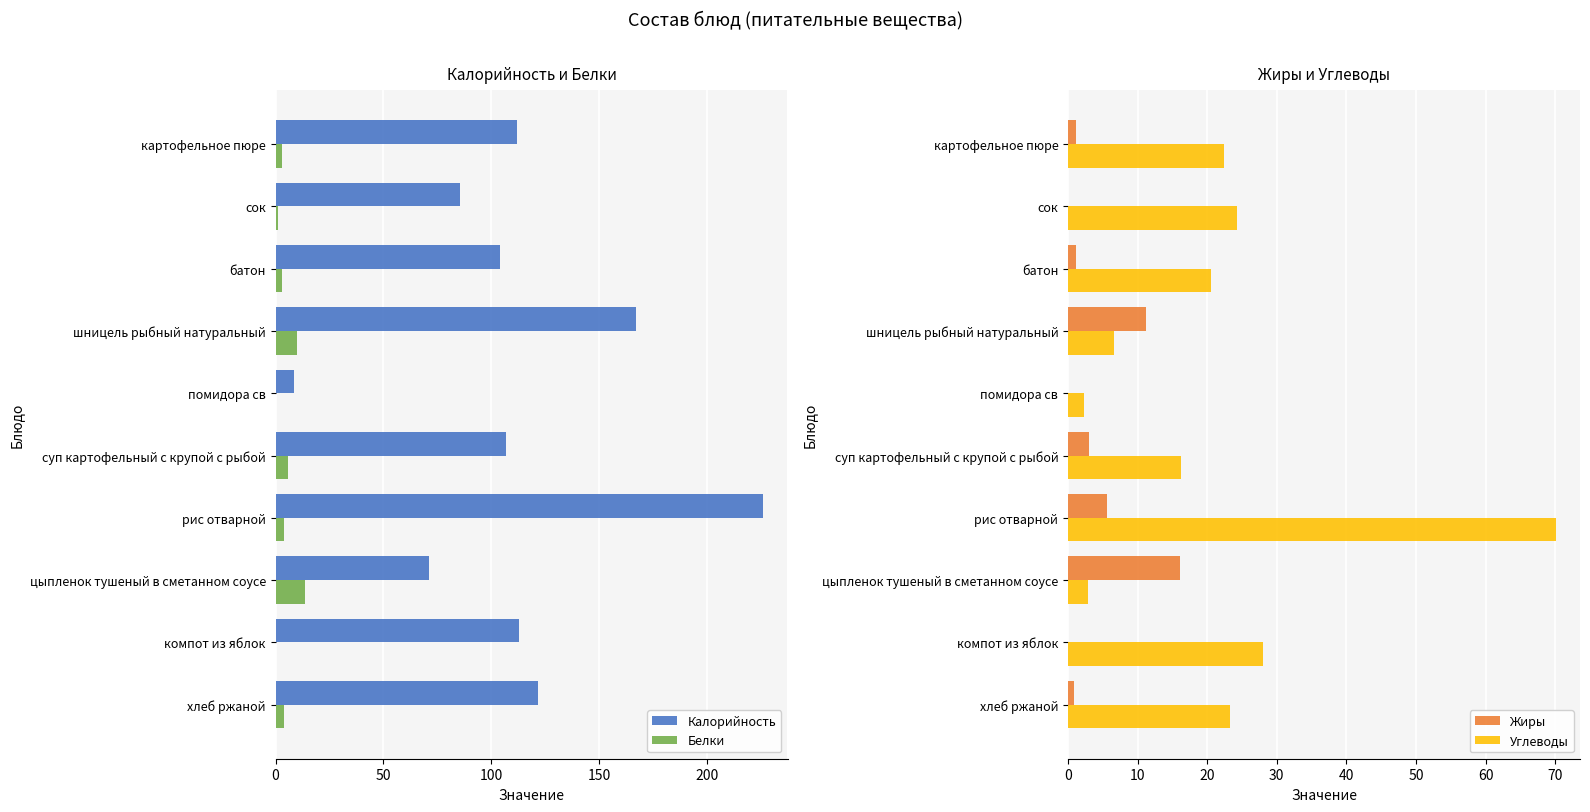

What is the sum of all Жиры values?

39.0